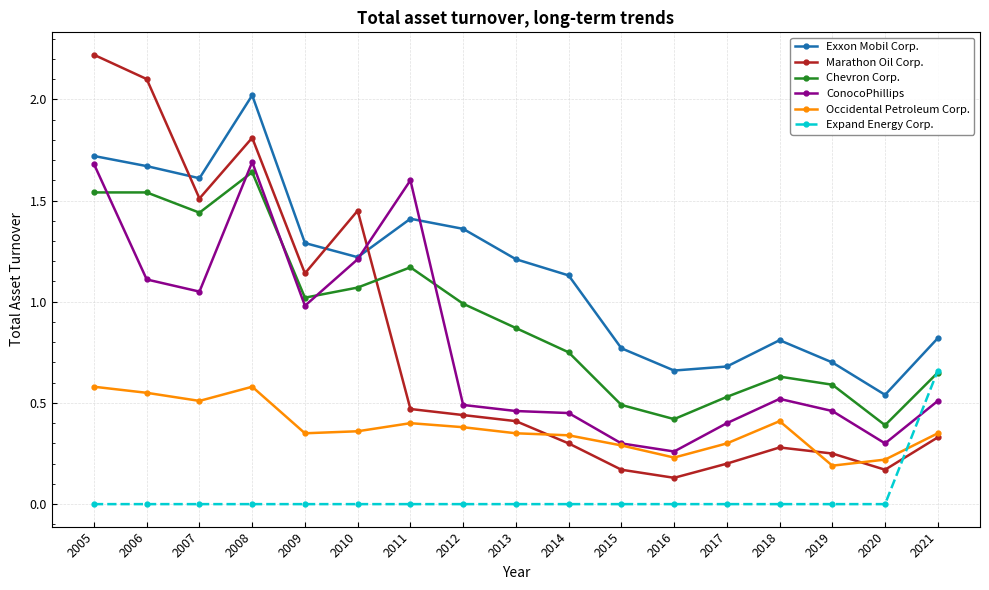

What are all the series names shown in the legend?

Exxon Mobil Corp., Marathon Oil Corp., Chevron Corp., ConocoPhillips, Occidental Petroleum Corp., Expand Energy Corp.